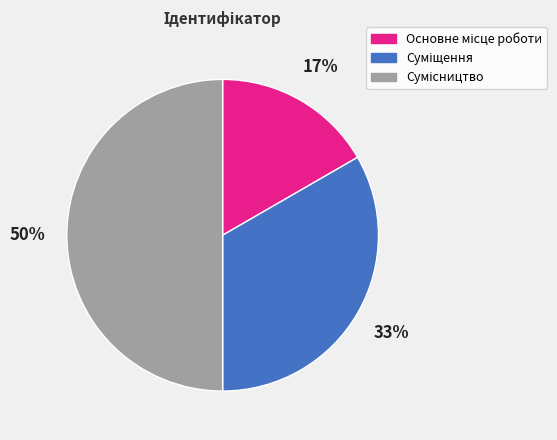

To the nearest percent, what is the difference between the largest and smallest slice percentages?

33%